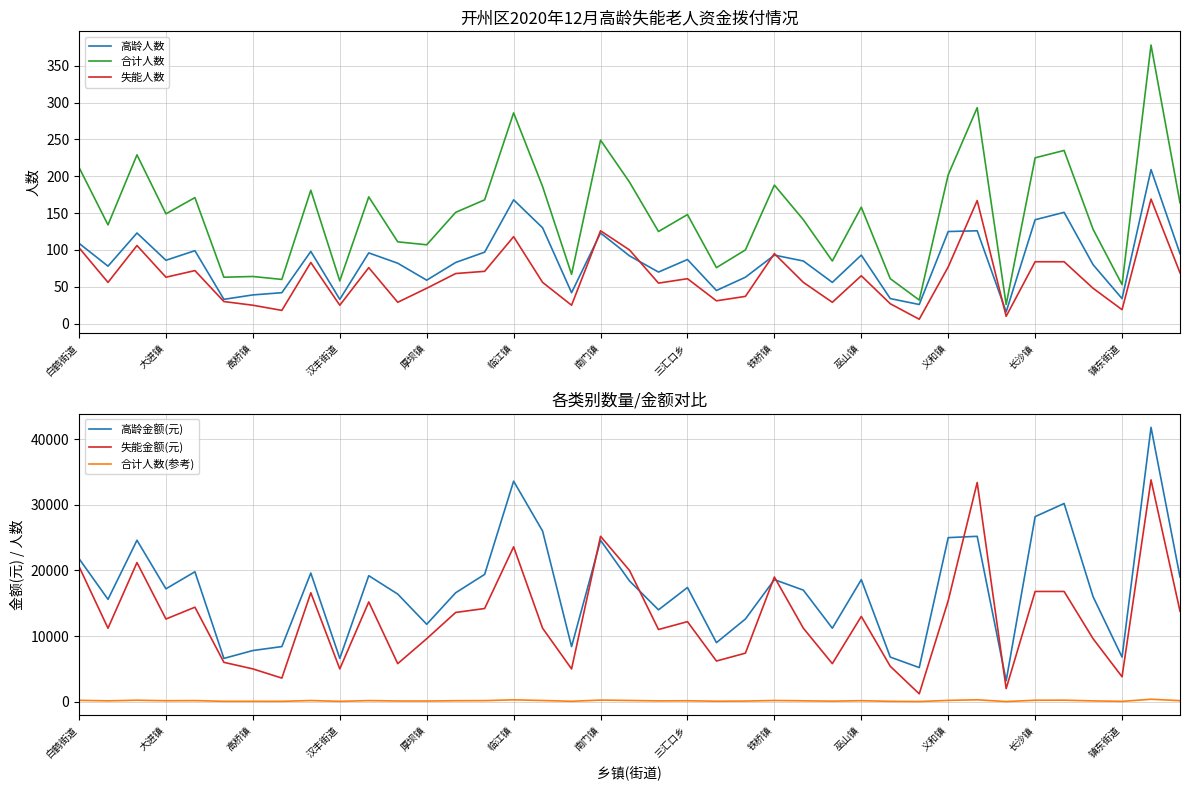

What value does the 高龄人数 series have at 厚坝镇?

59